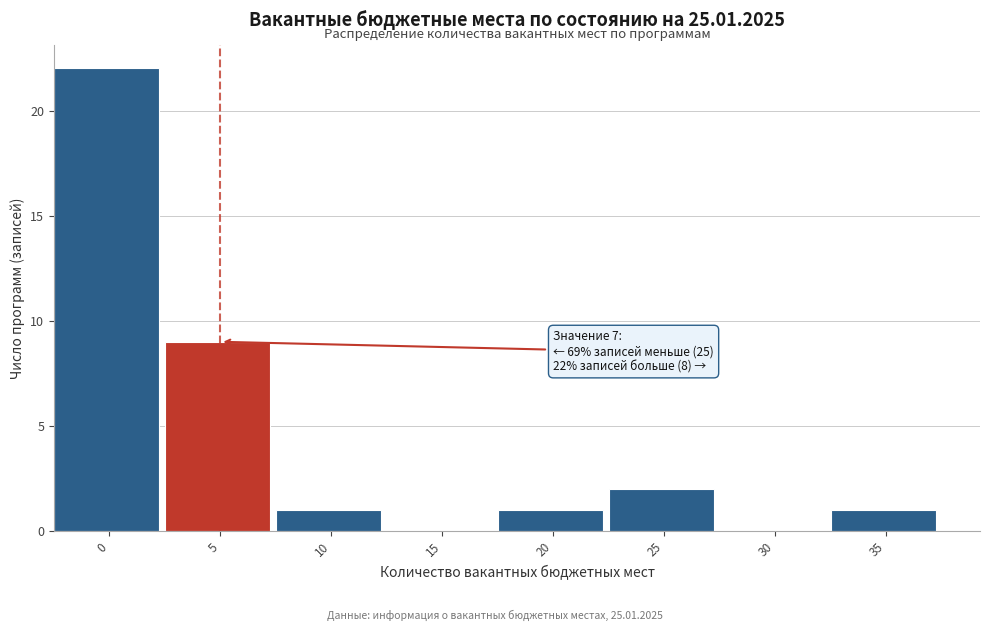

Reading left to right, transcribe all the data shown in this chart.

0=22	5=9	10=1	15=0	20=1	25=2	30=0	35=1